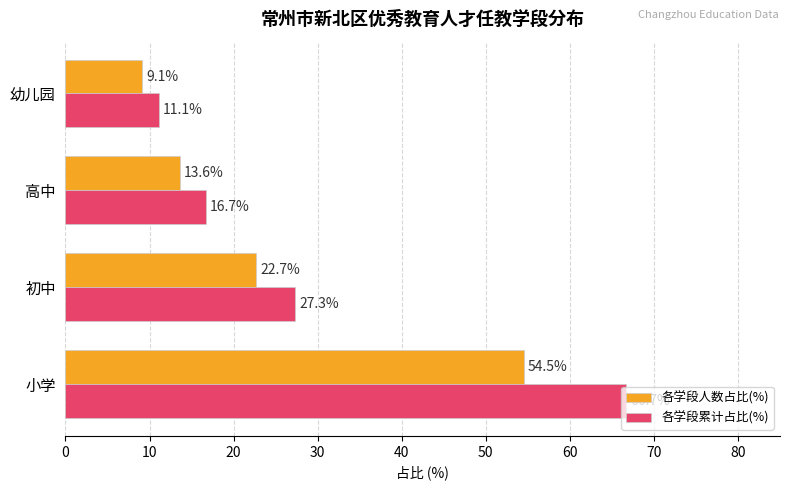

The value of 各学段人数占比(%) at 高中 is 13.6. True or false?

True